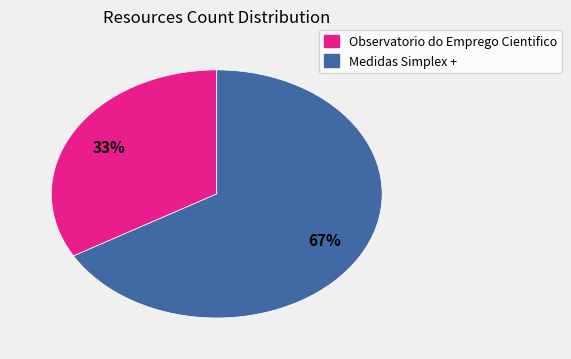

What is the ratio of the value at Observatorio do Emprego Cientifico to the value at Medidas Simplex +?

0.5